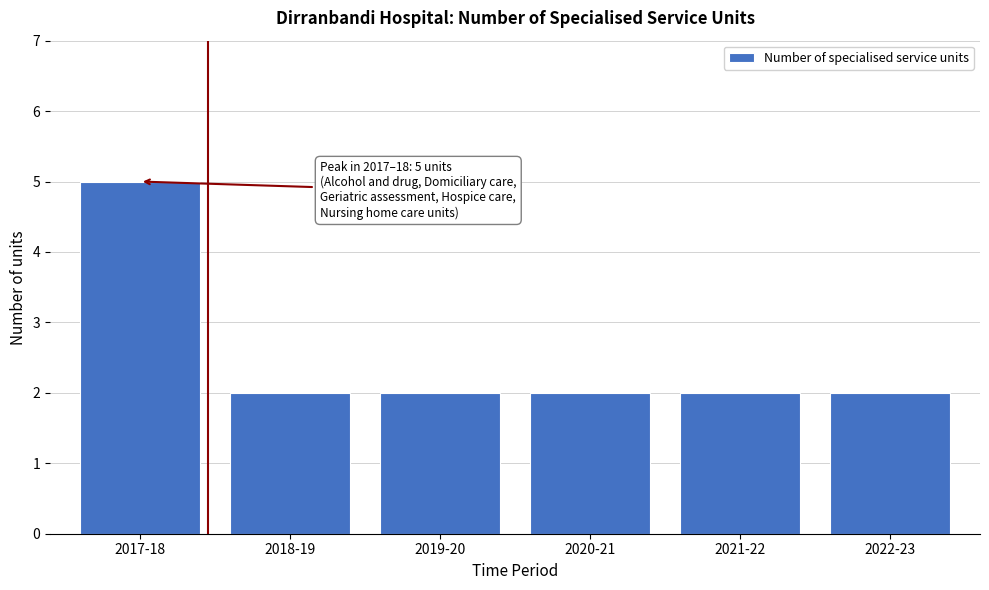

Reading left to right, what are all the values shown in this chart?

2017-18=5	2018-19=2	2019-20=2	2020-21=2	2021-22=2	2022-23=2